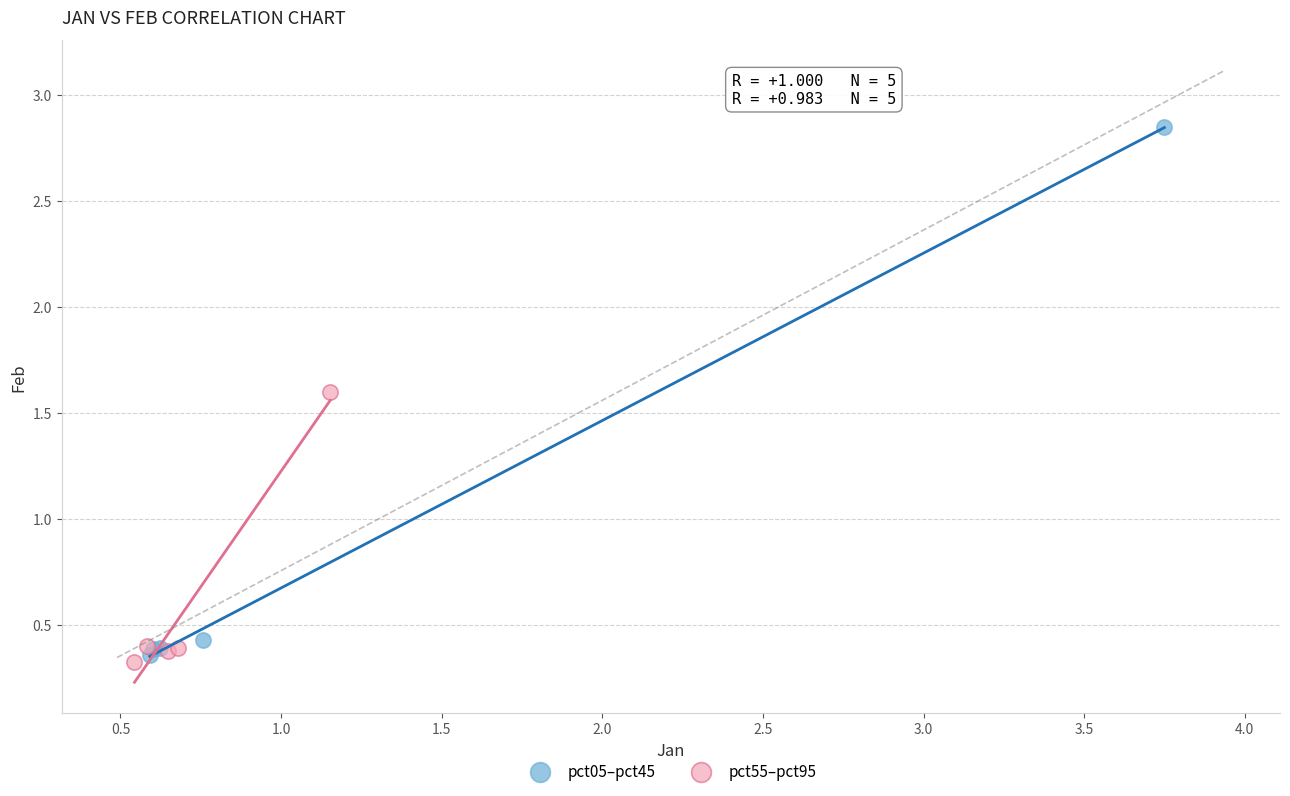

Which series reaches the maximum Y coordinate?

pct05–pct45